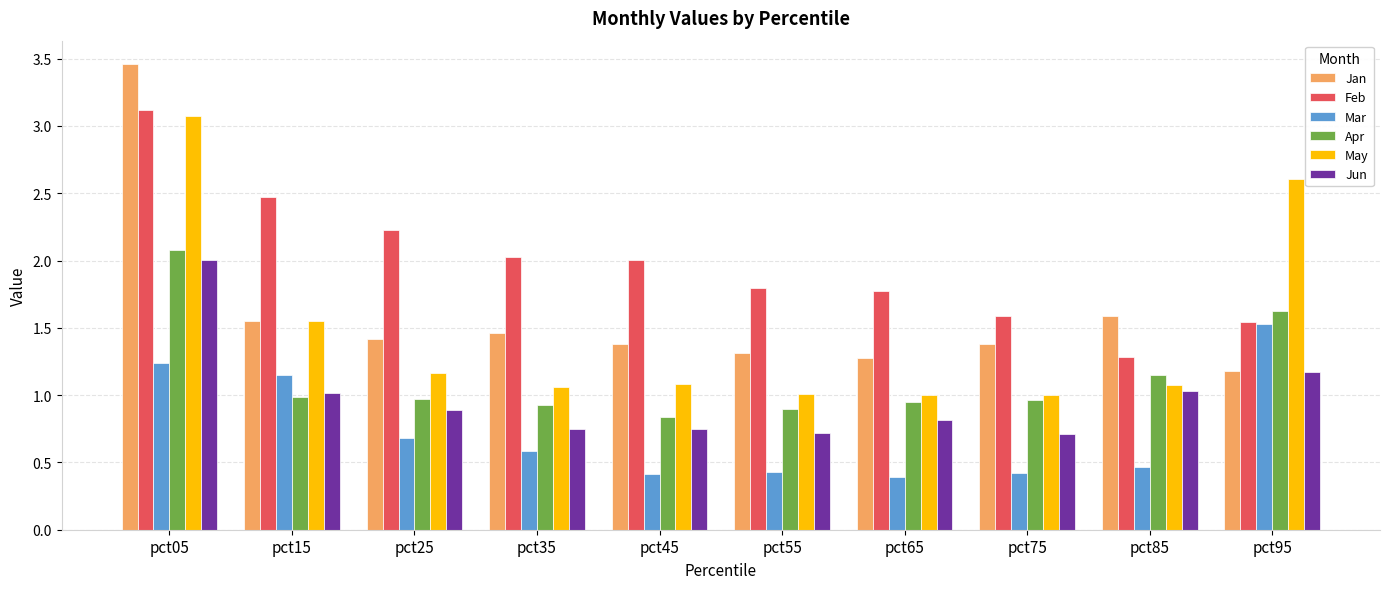

The May series shows 0.2 at pct75. True or false?

False